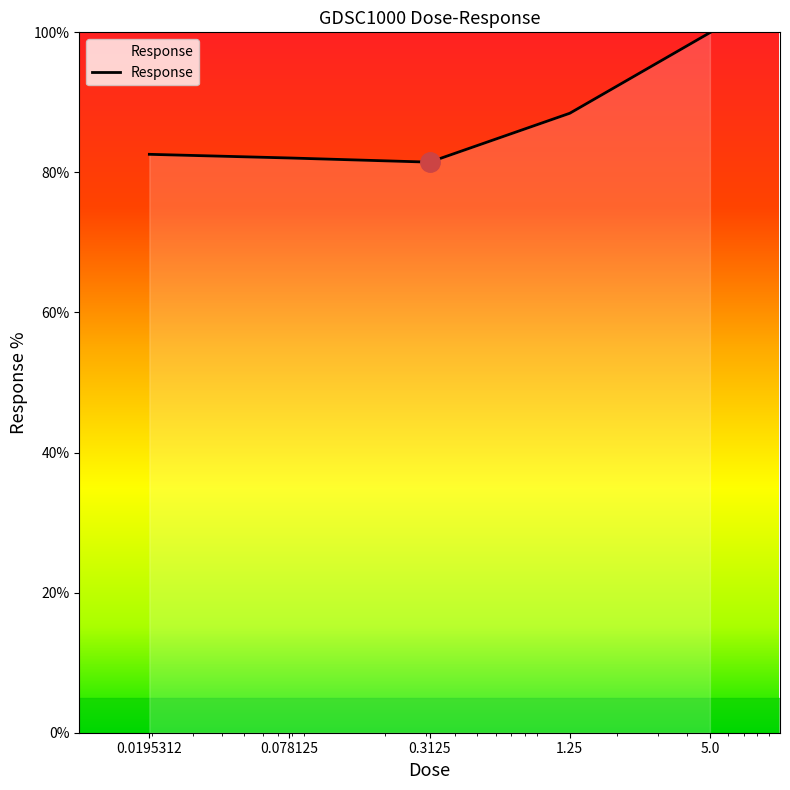

How many distinct data groups are displayed?

1